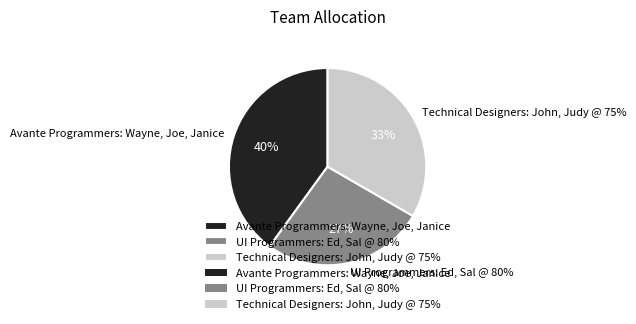

Approximately how many times larger is the value at UI Programmers: Ed, Sal @ 80% compared to Avante Programmers: Wayne, Joe, Janice?

0.7